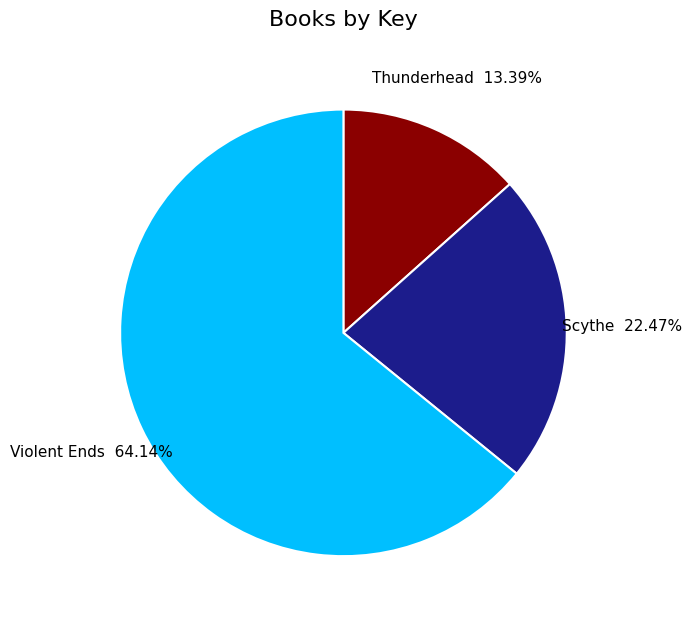

Is there any slice that represents more than half of the pie?

Yes